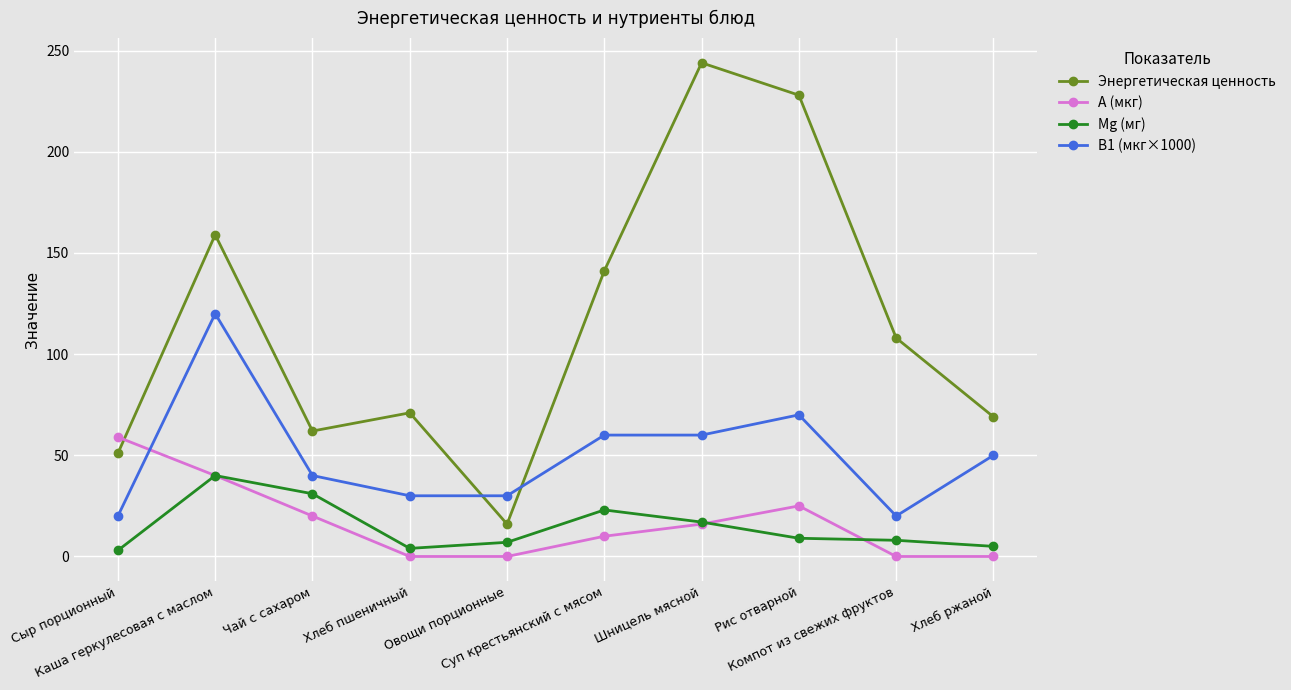

What is the highest value of the В1 (мкг×1000) series?

120.0